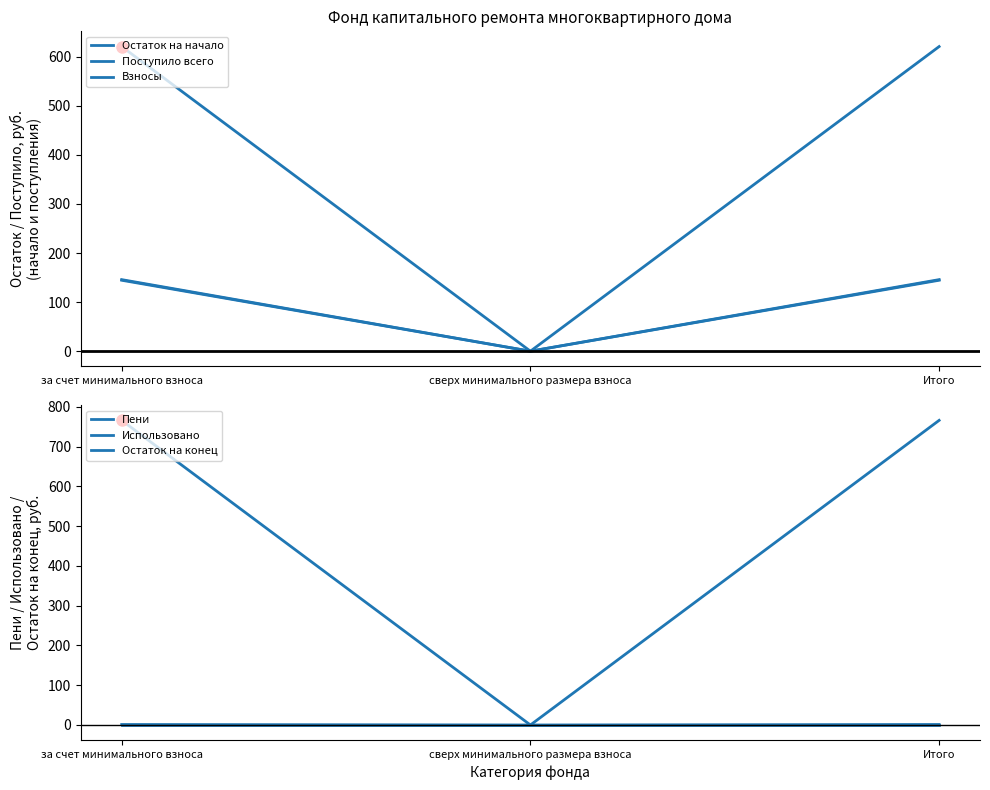

How many values in Взносы are above zero?

2